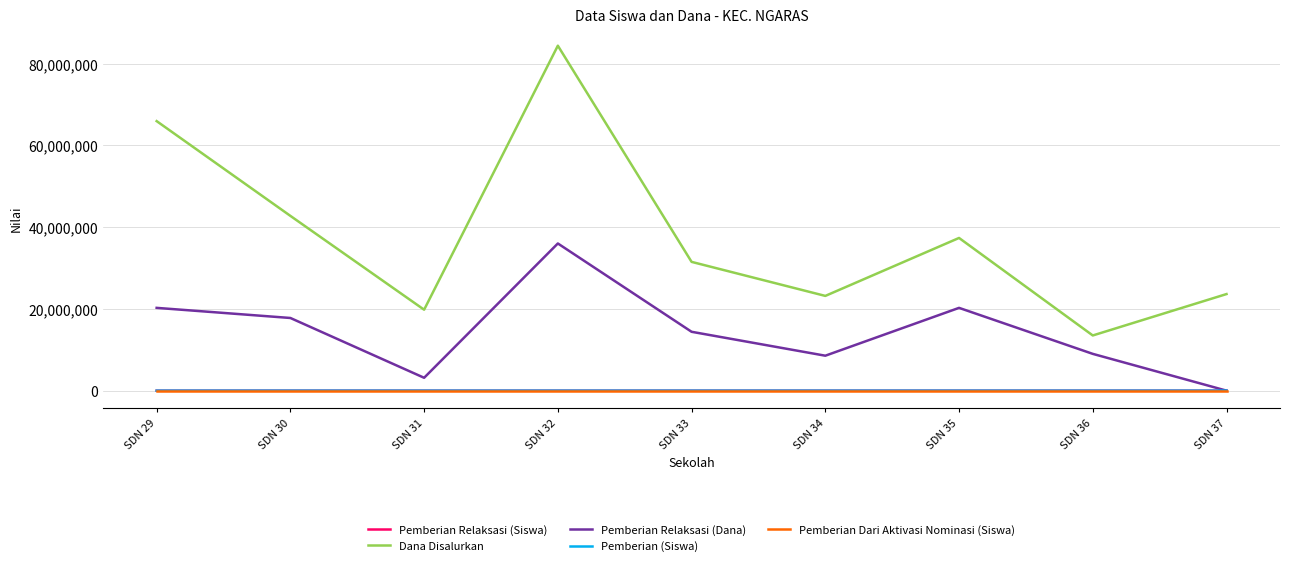

Is the value of Pemberian Relaksasi (Dana) at SDN 36 greater than the value of Pemberian (Siswa) at SDN 34?

Yes